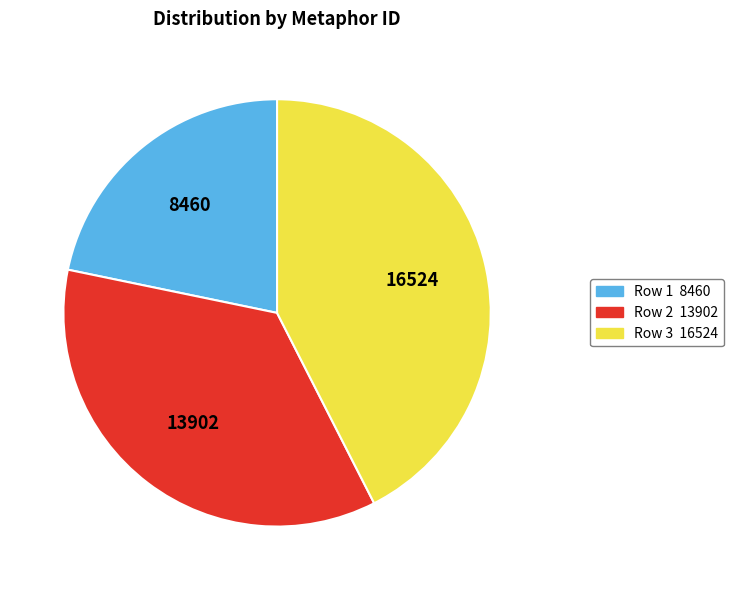

Does any single category account for the majority?

No